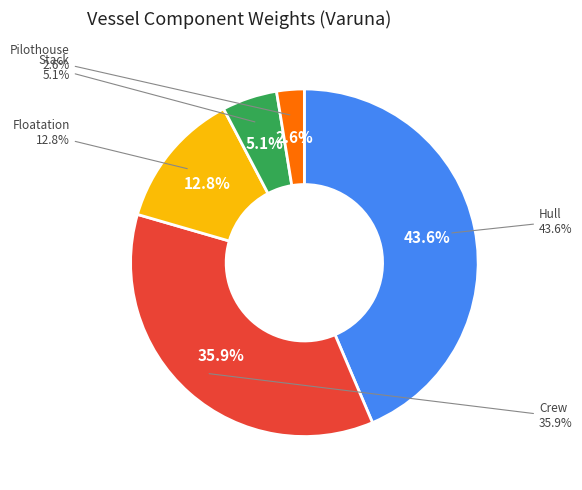

To the nearest percent, what is the difference between the Stack and Crew slice percentages?

31%